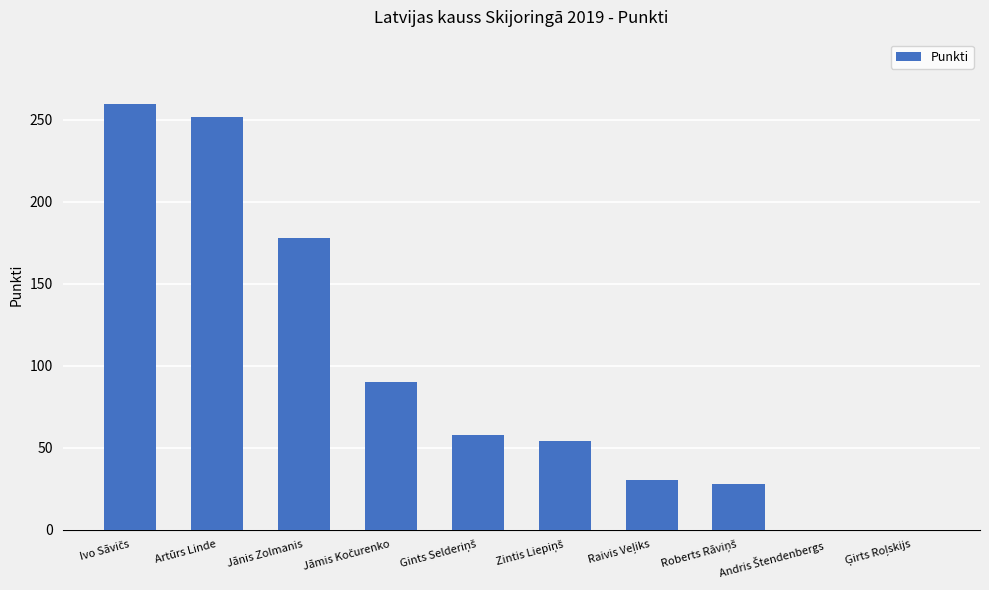

What is the maximum value shown in the chart?

260